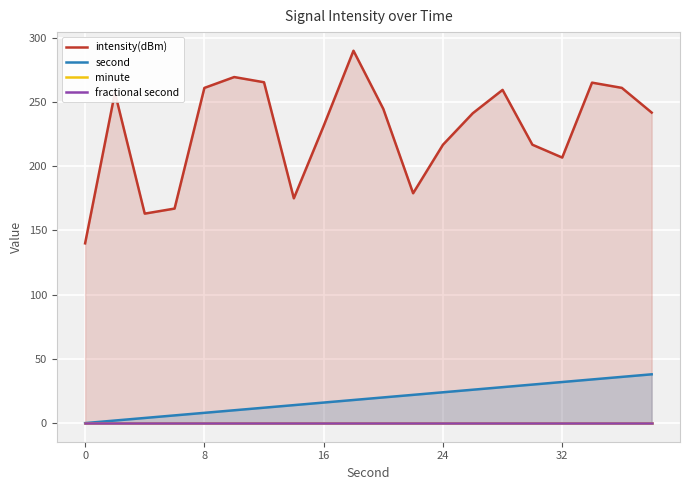

True or false: second has a value of 8 at 8.

True